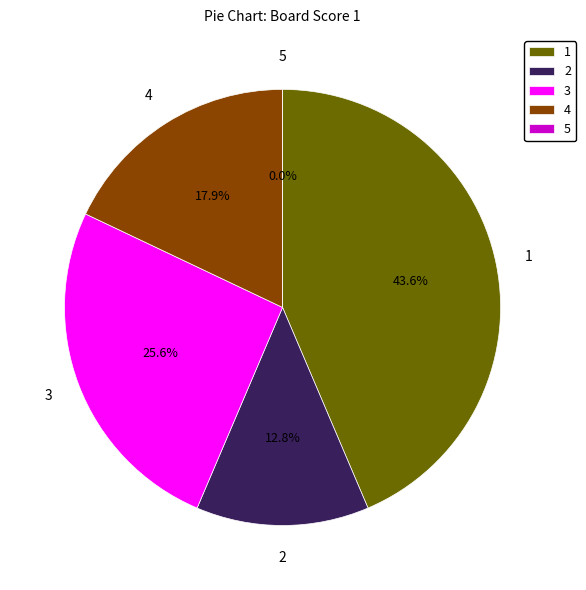

What is the change in value from 1 to 4?

-10